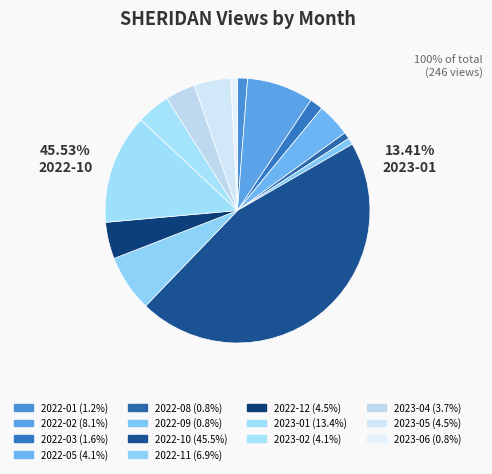

How many segments does this pie chart have?

14